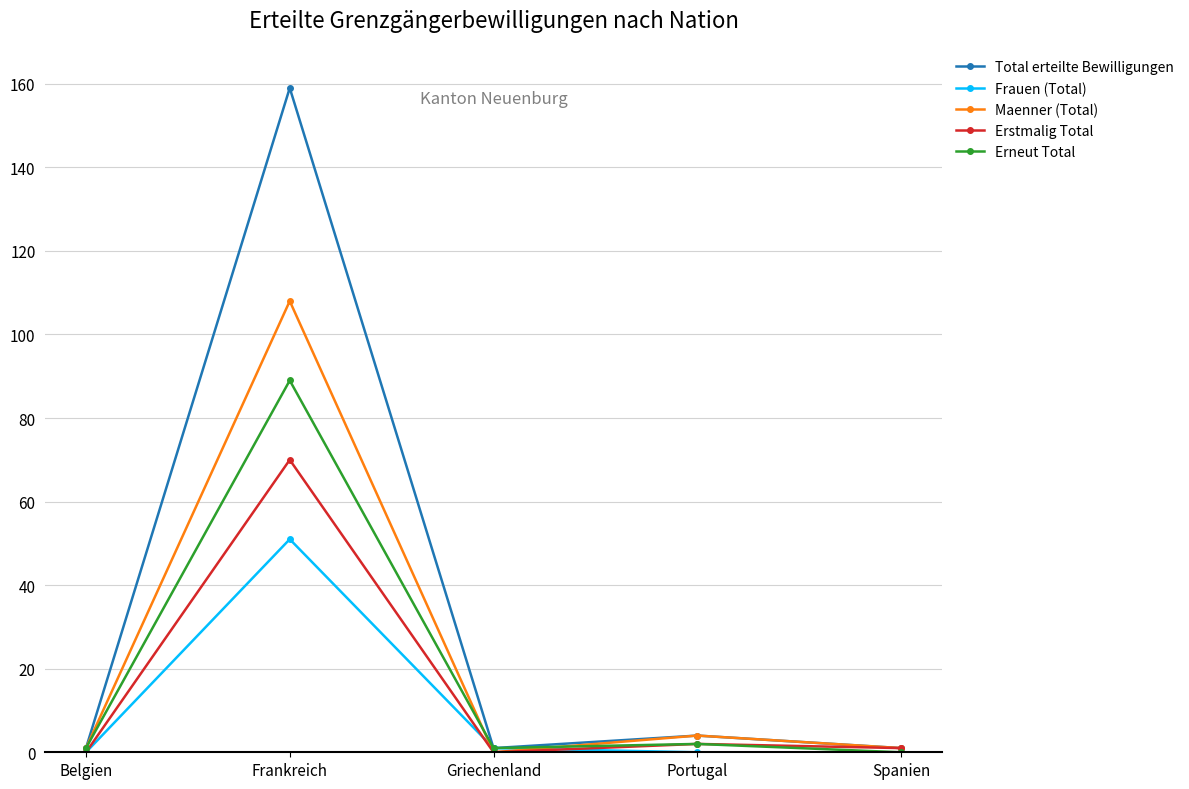

What is the maximum value shown in the chart?

159